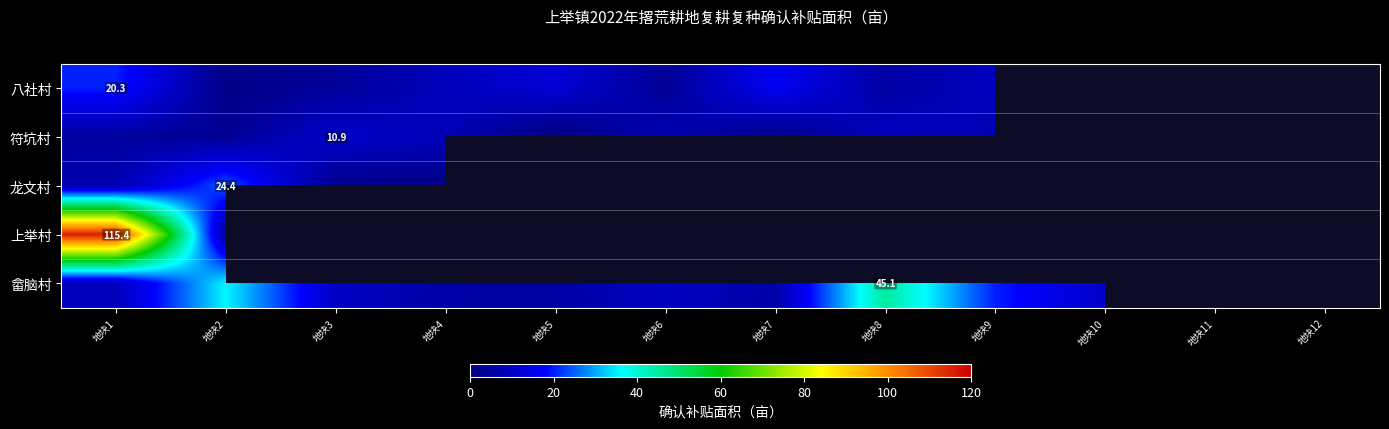

Is the value of 龙文村 at 地块11 greater than the value of 八社村 at 地块2?

No